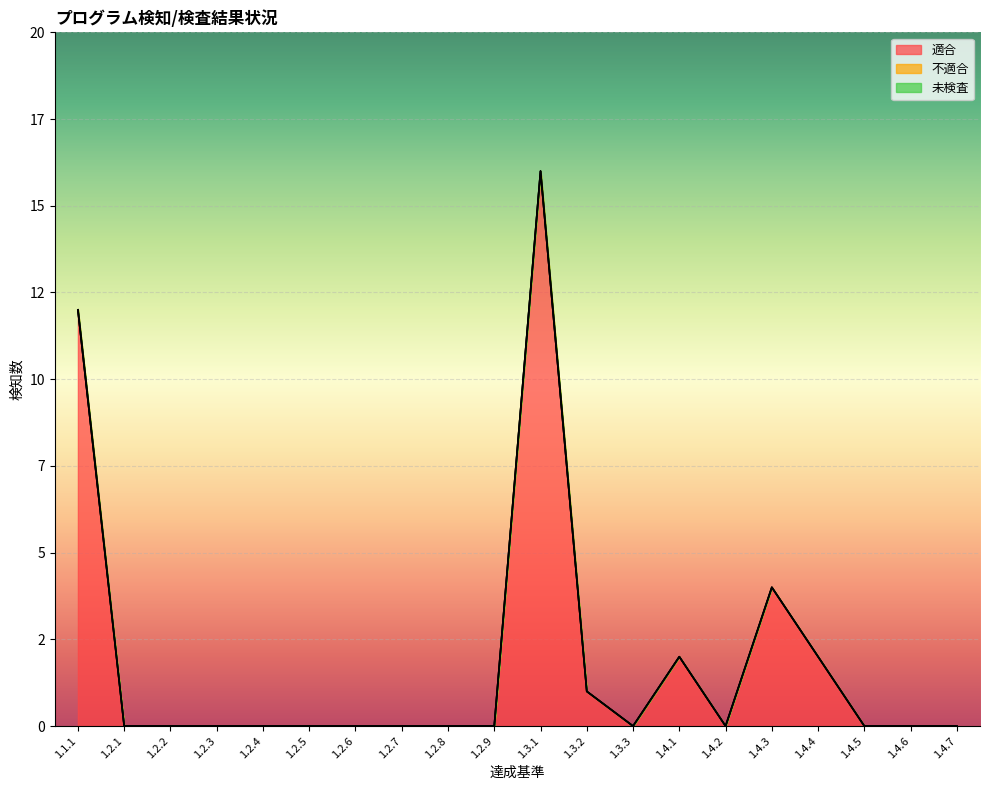

True or false: 未検査 and 適合 intersect in this chart.

False